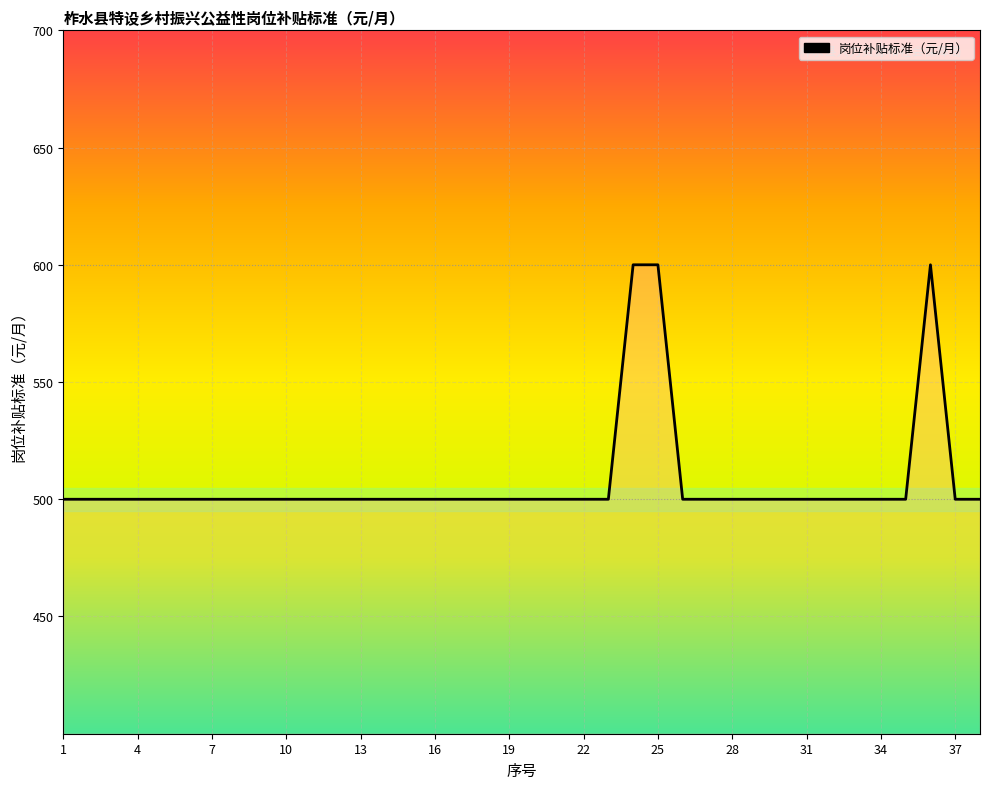

What is the minimum value shown in the chart?

500